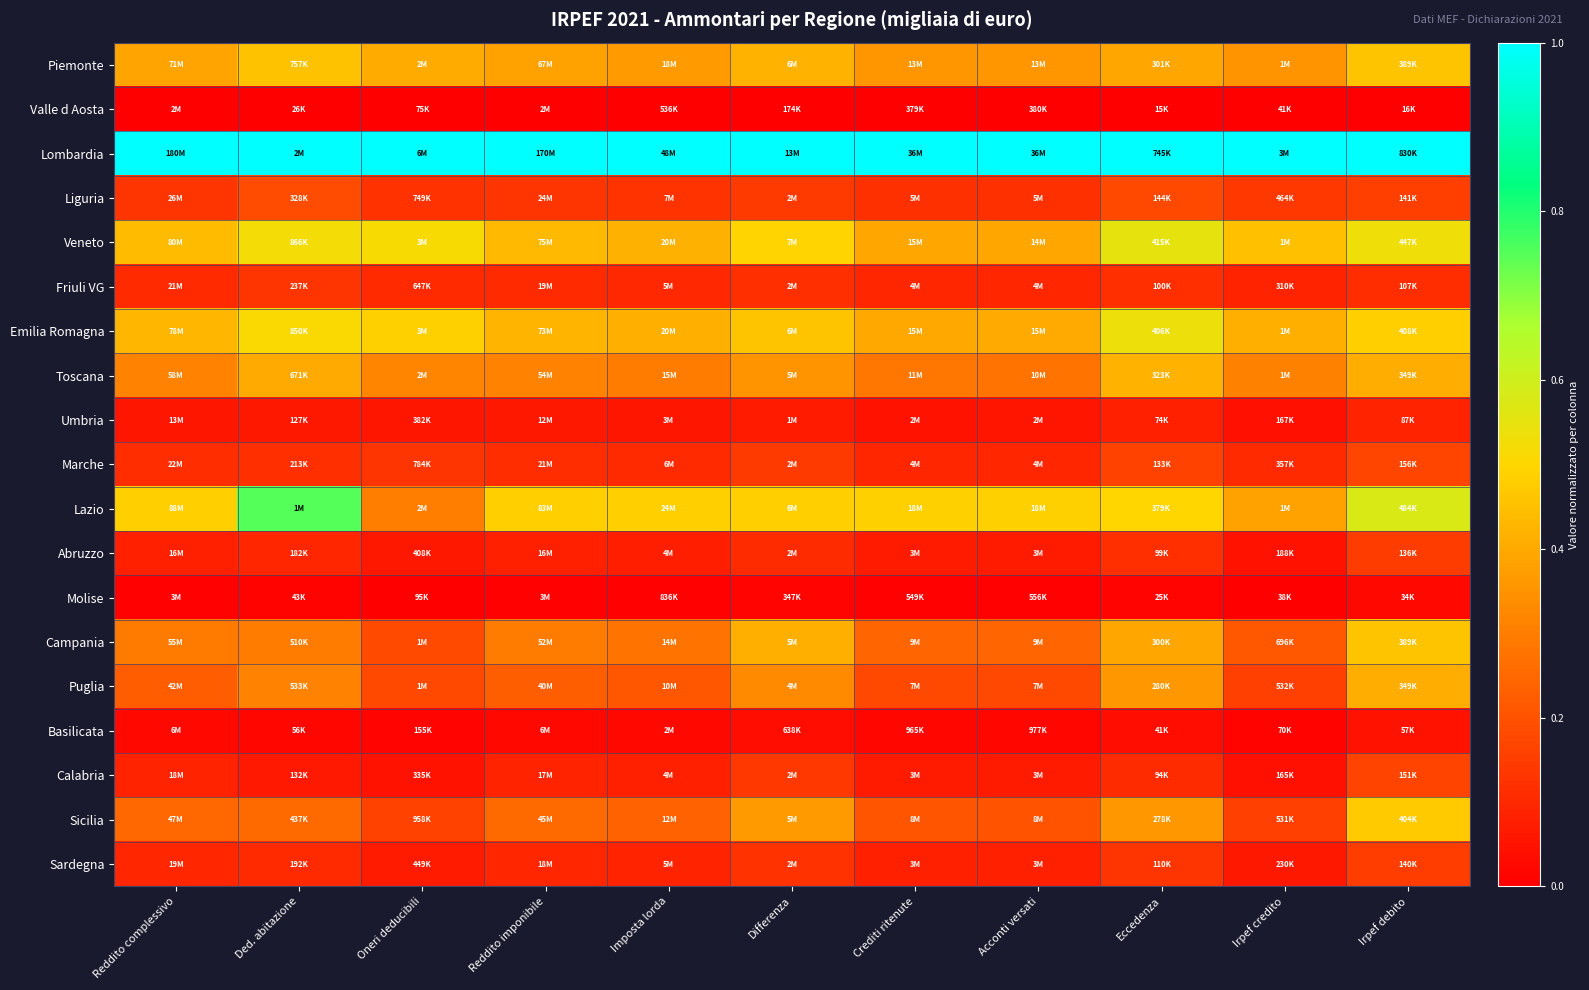

Rank the series at Irpef debito from lowest to highest value.

Valle d Aosta, Molise, Basilicata, Umbria, Friuli VG, Abruzzo, Sardegna, Liguria, Calabria, Marche, Toscana, Puglia, Piemonte, Campania, Sicilia, Emilia Romagna, Veneto, Lazio, Lombardia